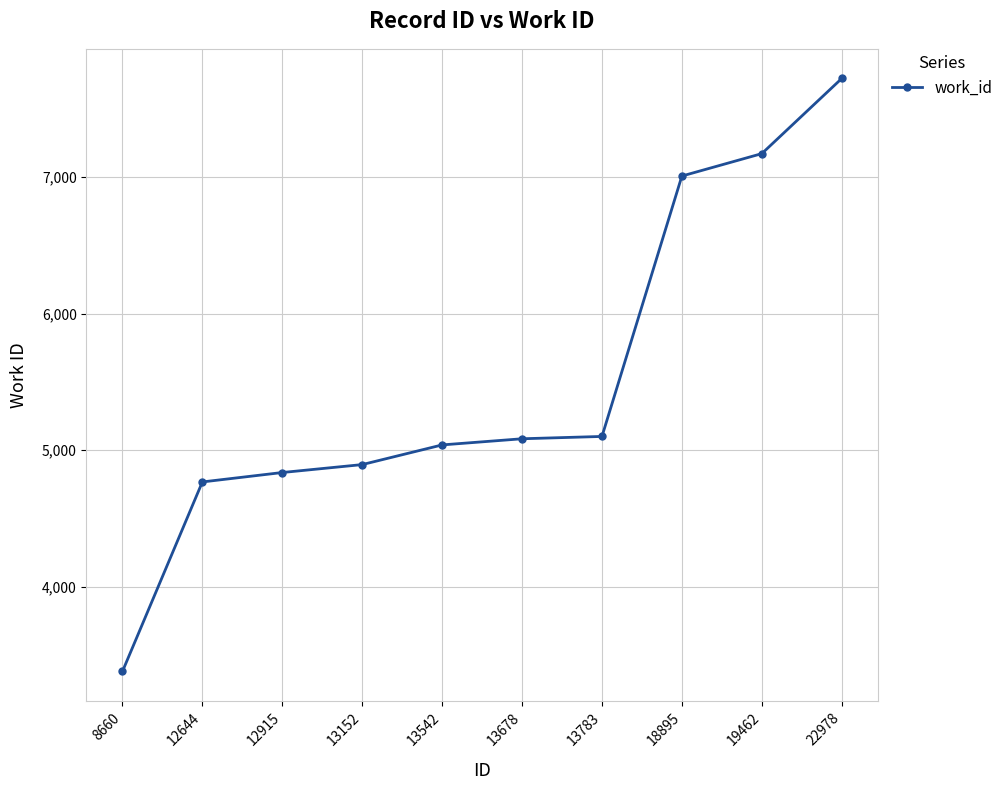

Read the value at 18895.

7007